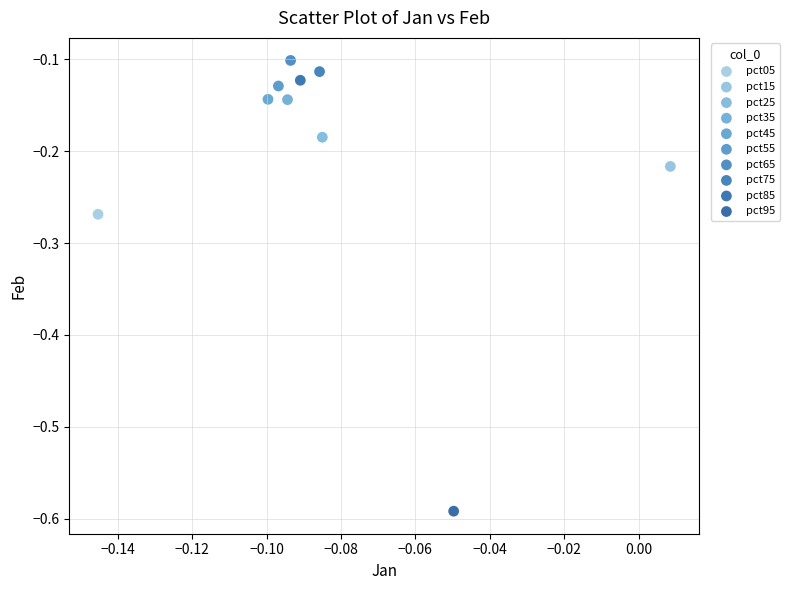

What are all the series names shown in the legend?

pct05, pct15, pct25, pct35, pct45, pct55, pct65, pct75, pct85, pct95